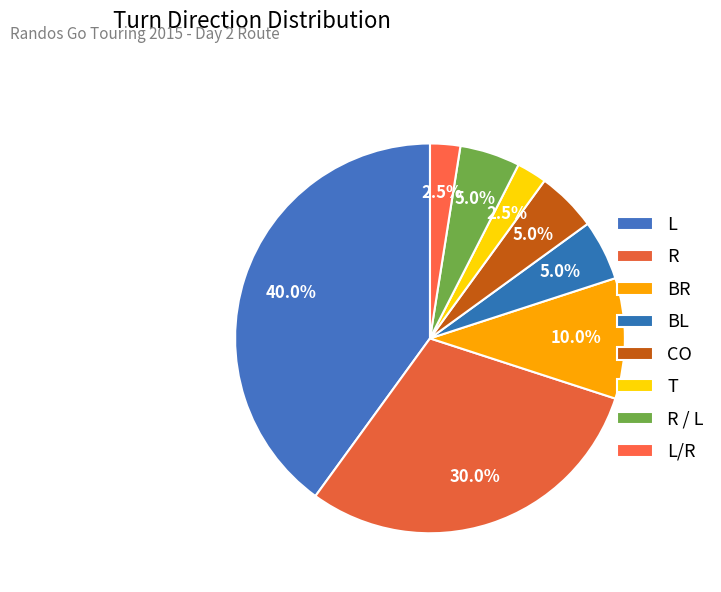

What is the ratio of the value at R to the value at CO?

6.0